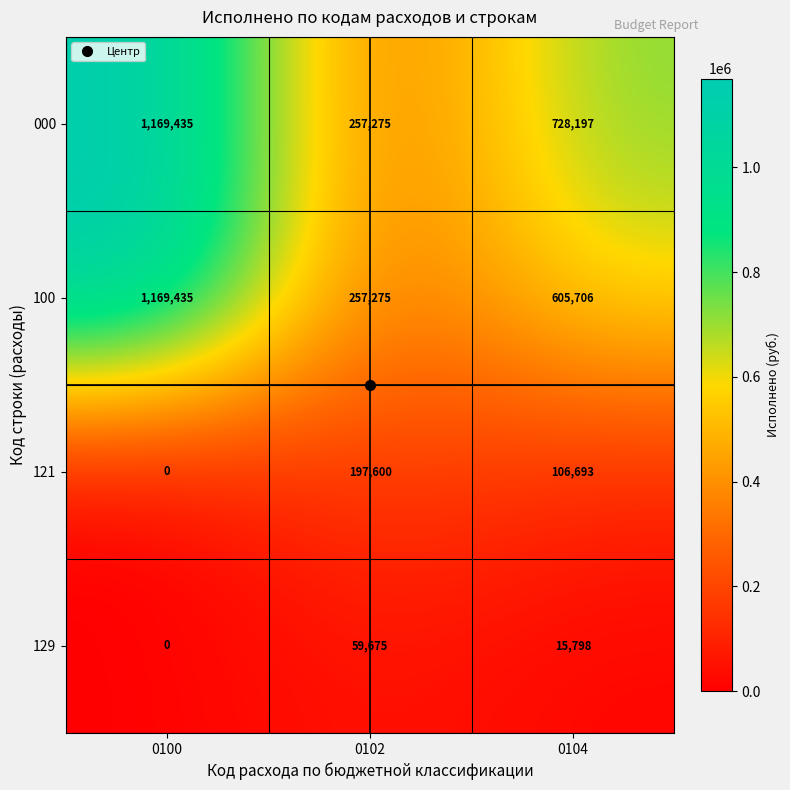

List the labels in order of 121 value, largest first.

0102, 0104, 0100